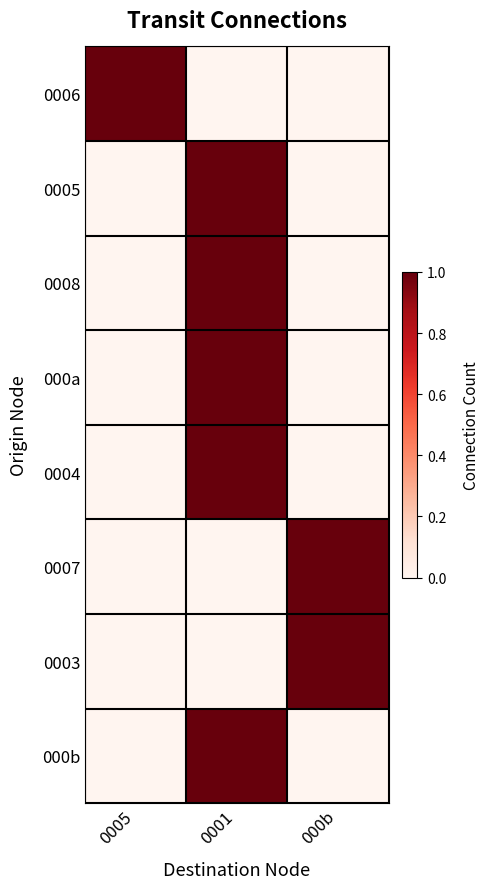

How many data points does each series have?

3